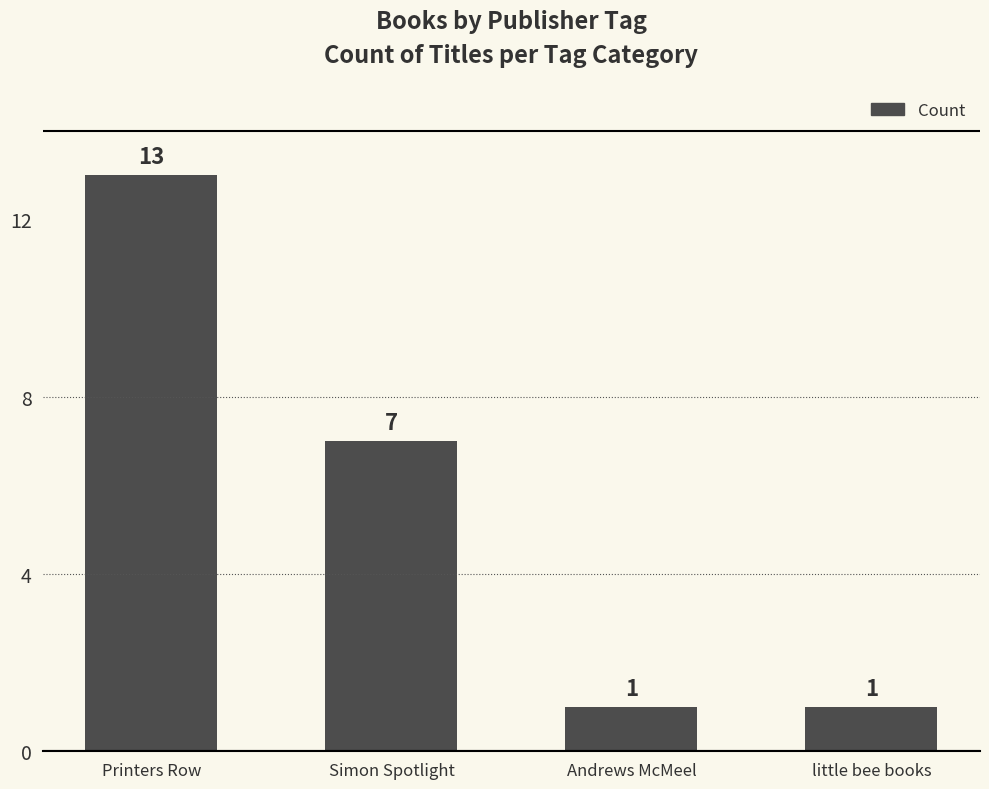

Where is the data nearest to the value 7?

Simon Spotlight